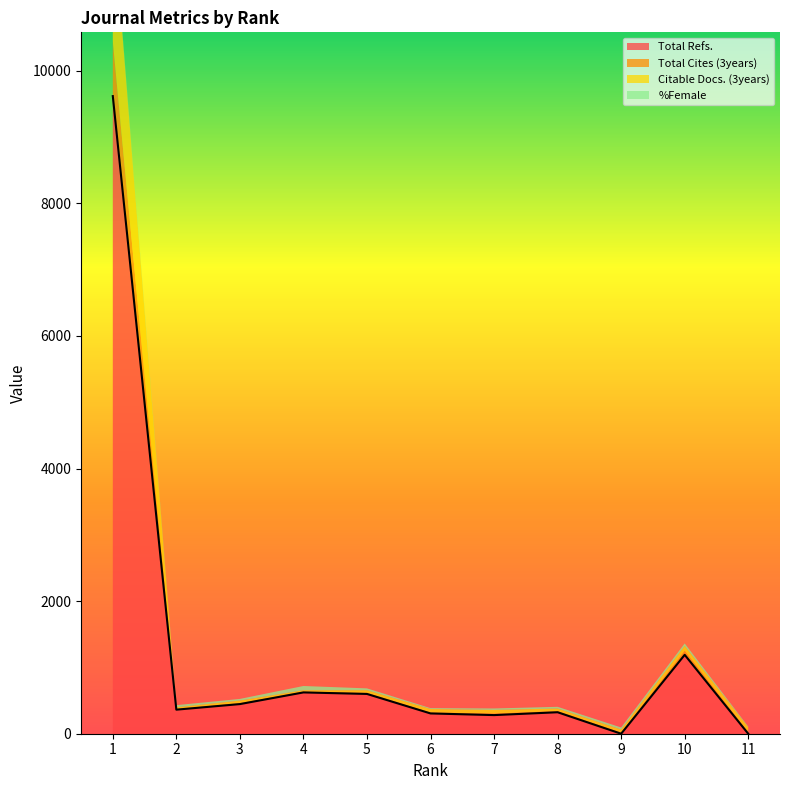

At which category is the sum across all series the highest?

1